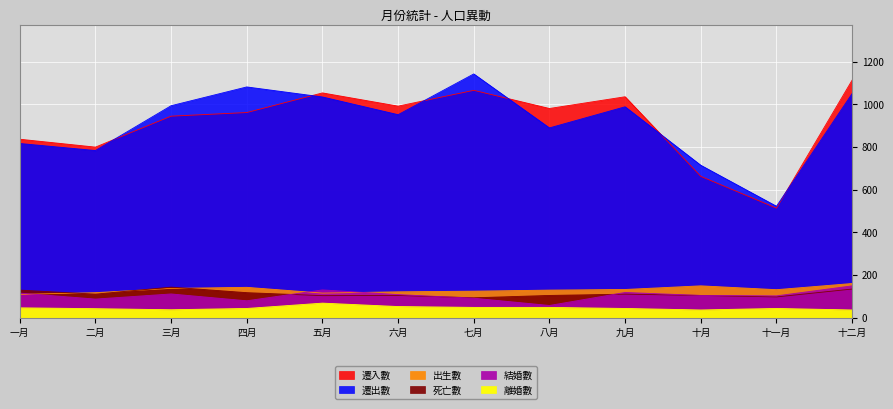

True or false: 遷入數 and 離婚數 intersect in this chart.

False